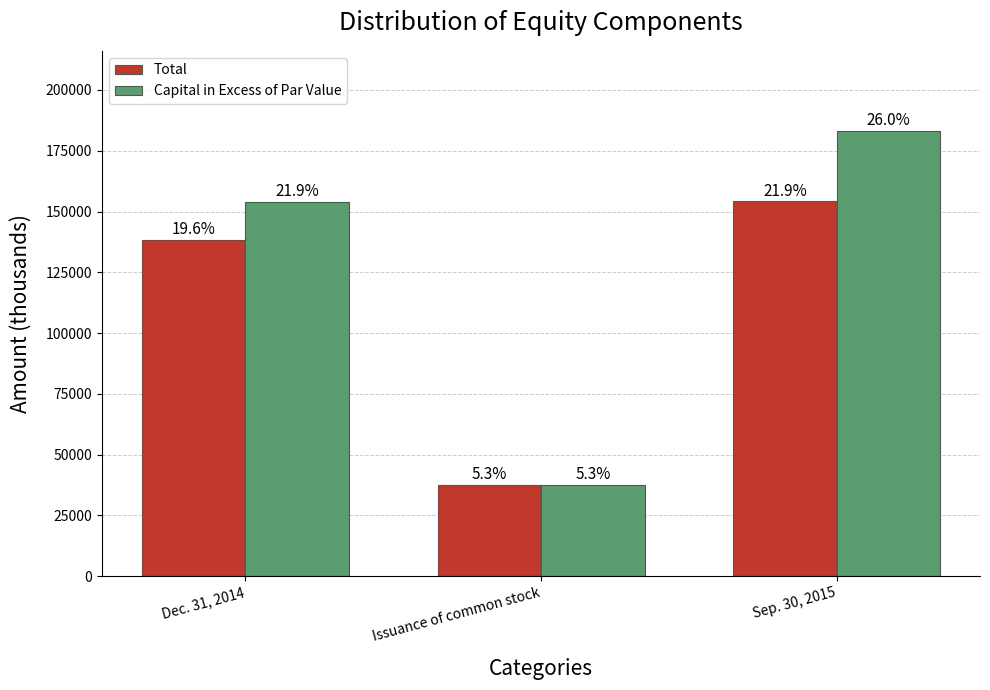

Are the bars horizontal?

No